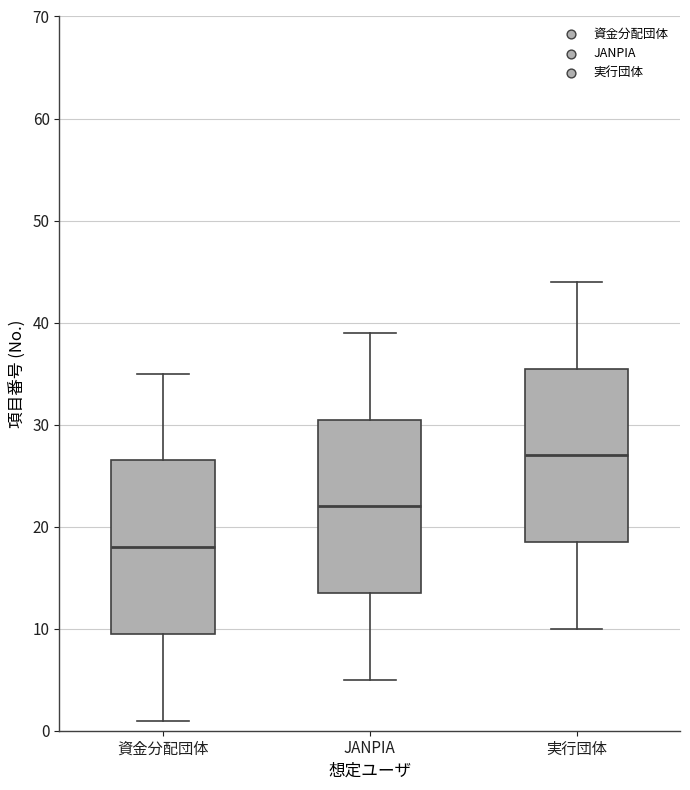

Which box's median line is the lowest?

資金分配団体